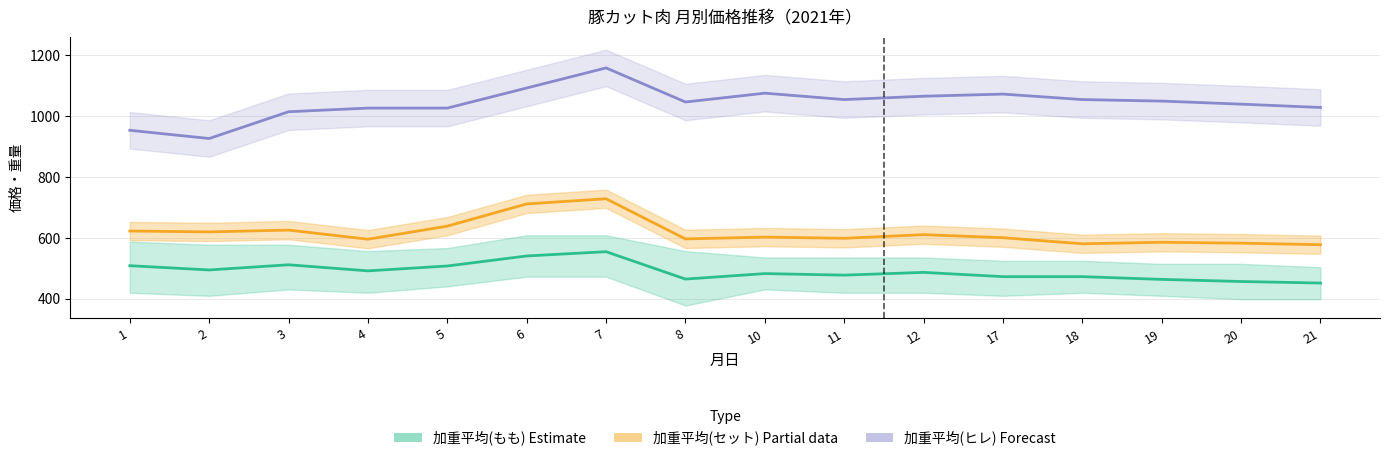

Is the value of 加重平均(ヒレ) [Forecast] at 1 greater than the value of 加重平均(もも) [Estimate] at 6?

Yes